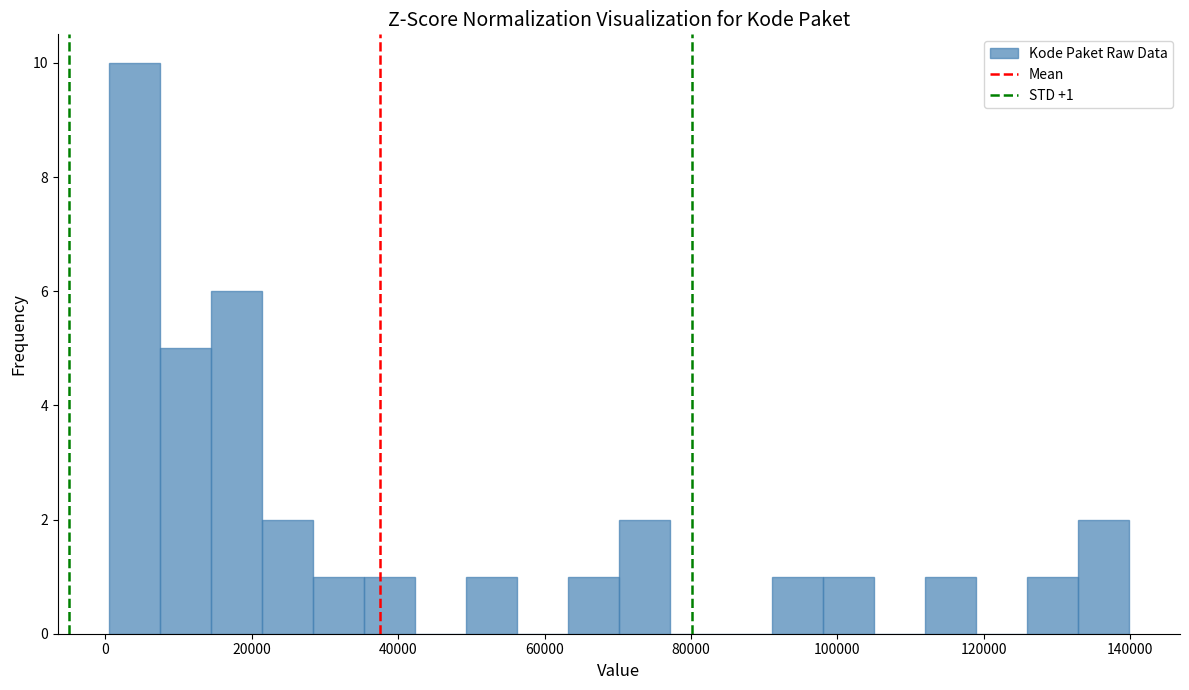

Read against the x-axis, roughly where is the centre of the tallest bar?

4000